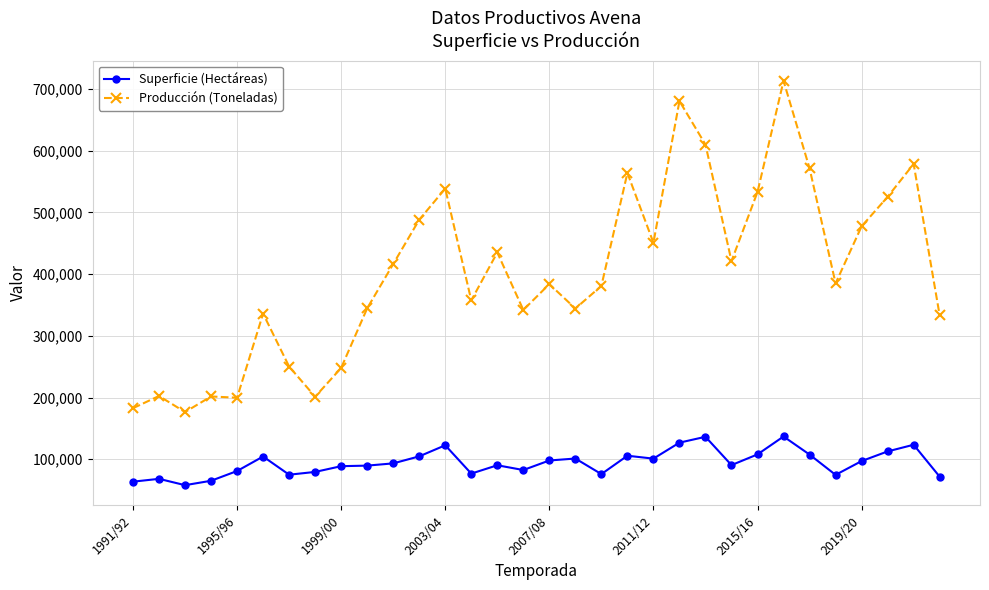

True or false: Producción (Toneladas) has more than 2 points higher than both neighbors.

True